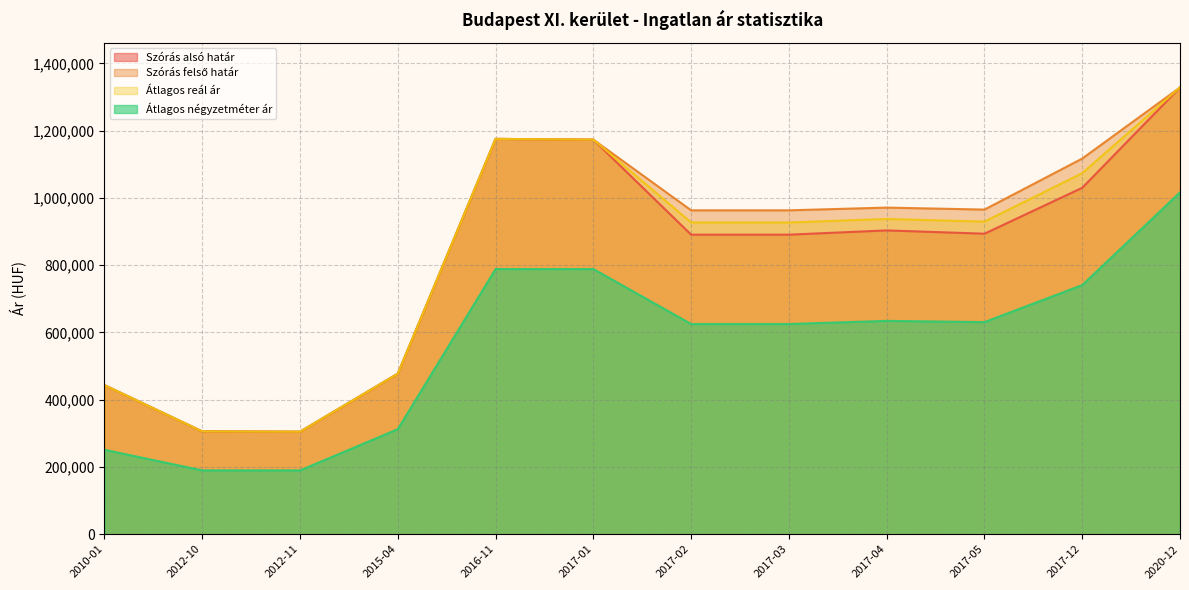

The value of Átlagos négyzetméter ár at 2012-11 is 189800. True or false?

True